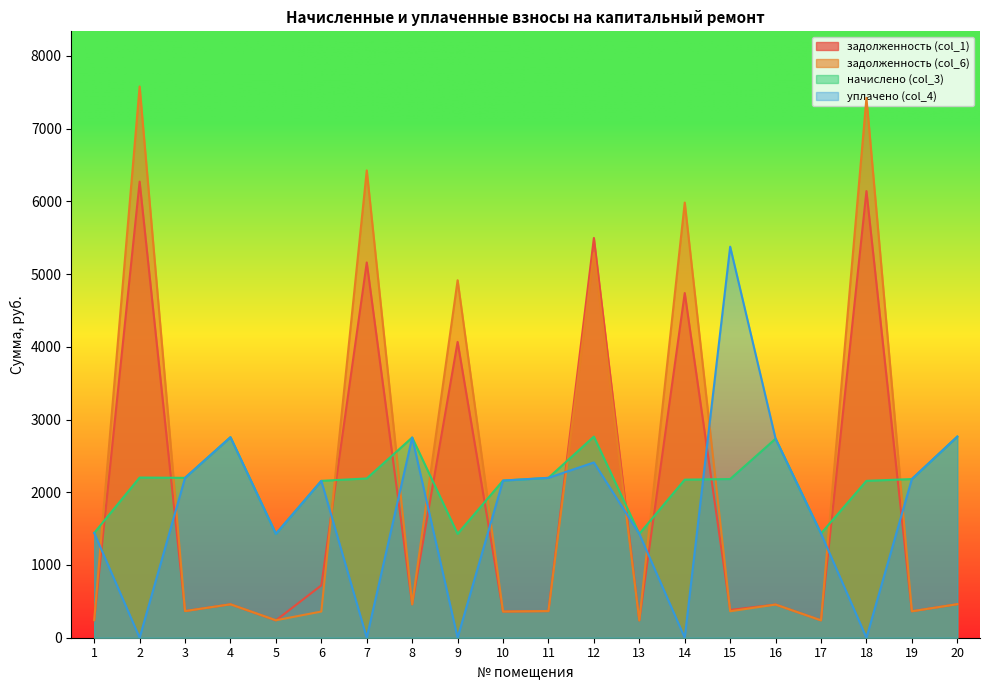

At which label does начислено (col_3) reach its minimum?

5